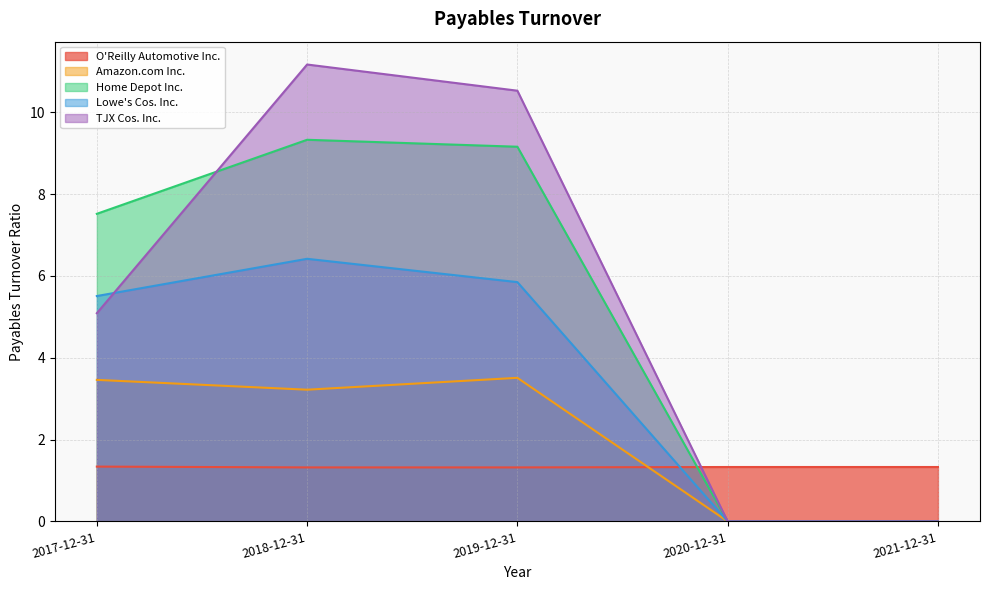

At how many categories does at least one series exceed 7?

3